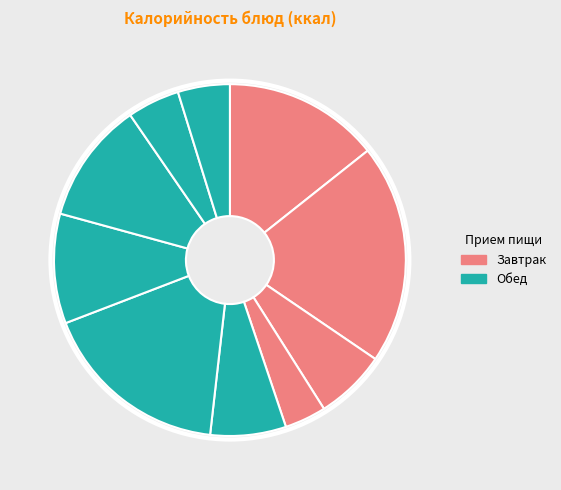

How many slices are in this pie chart?

10